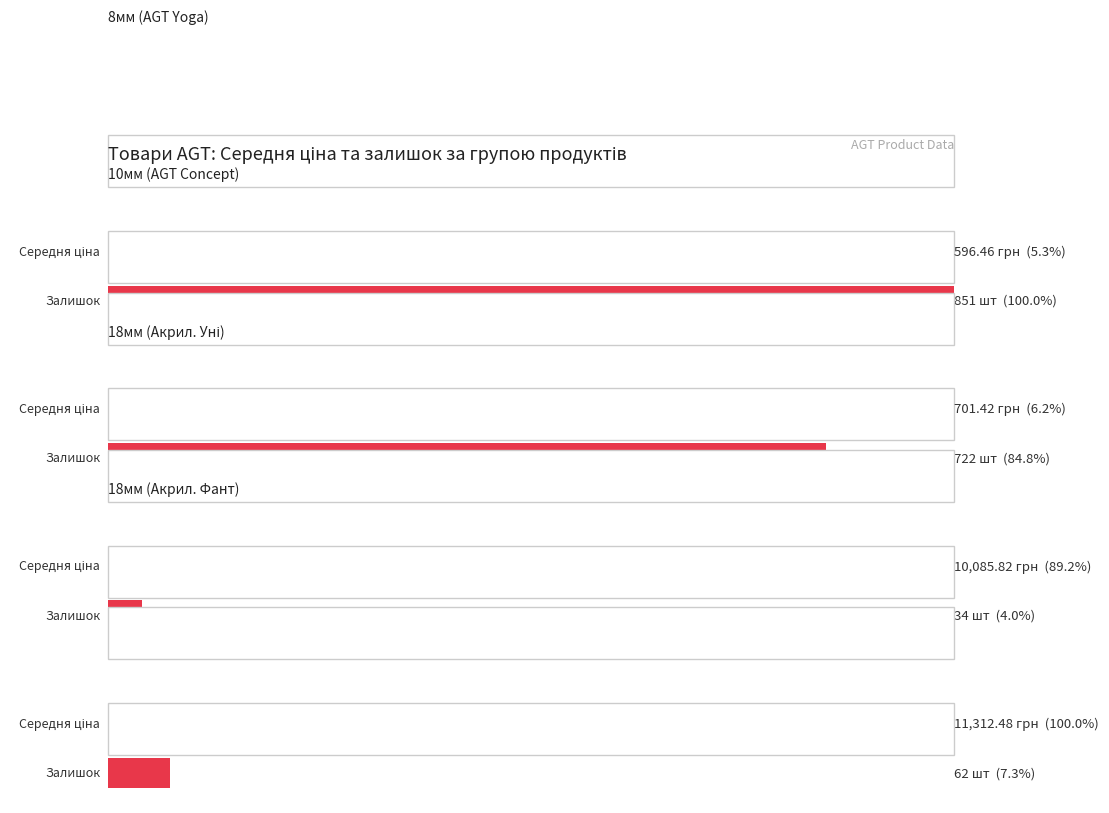

What is the value of the Ціна bar at the 5th from the left?

11312.5